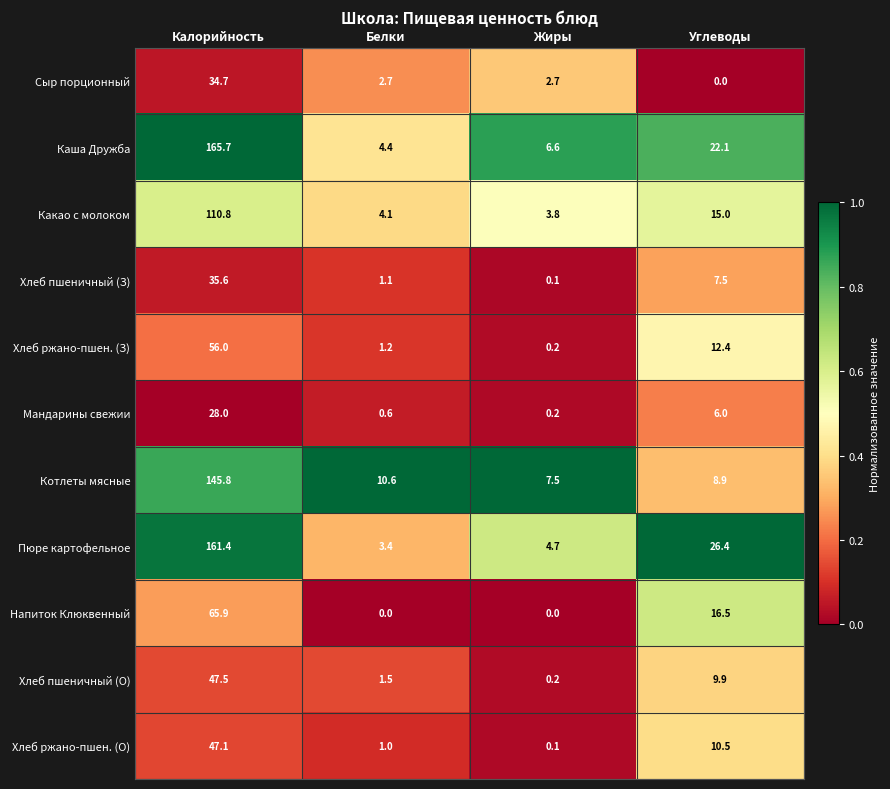

How many distinct data groups are displayed?

11